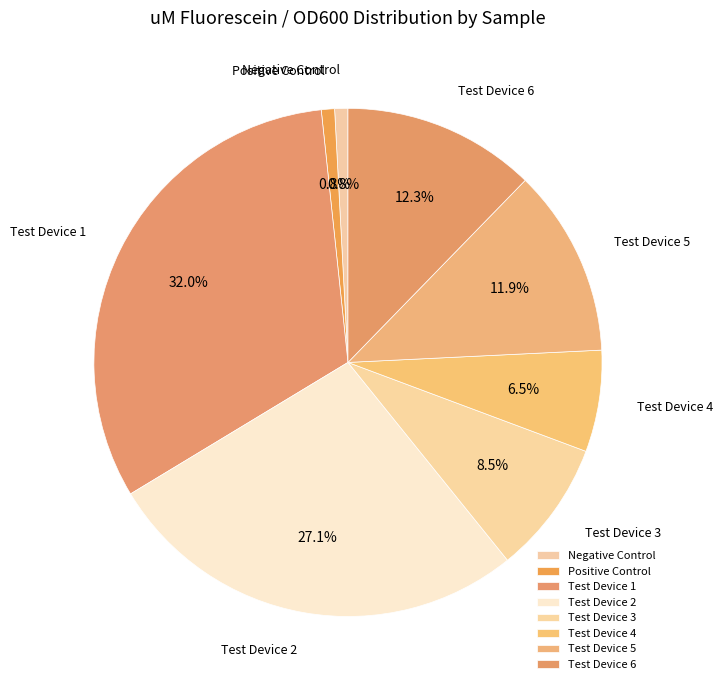

Is it true that Test Device 4 is 18% of the pie?

False